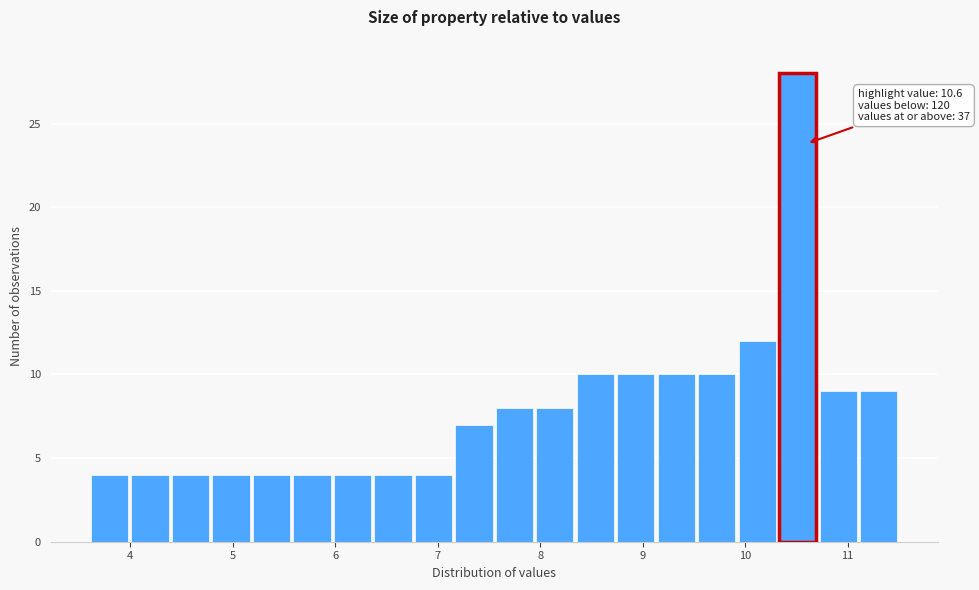

Around what value on the x-axis is the tallest bar? Give the approximate position of its centre, as read against the axis.

10.5